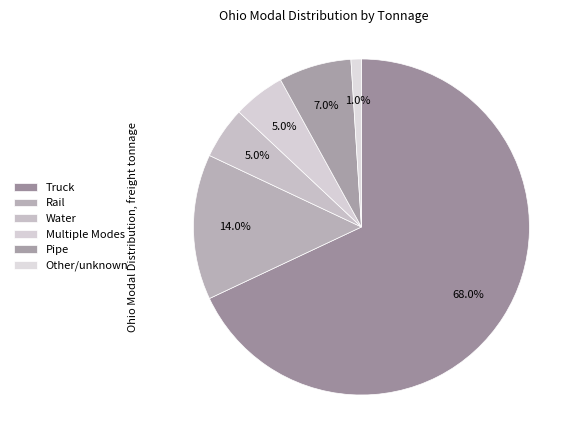

Is it true that Water is 5% of the pie?

True